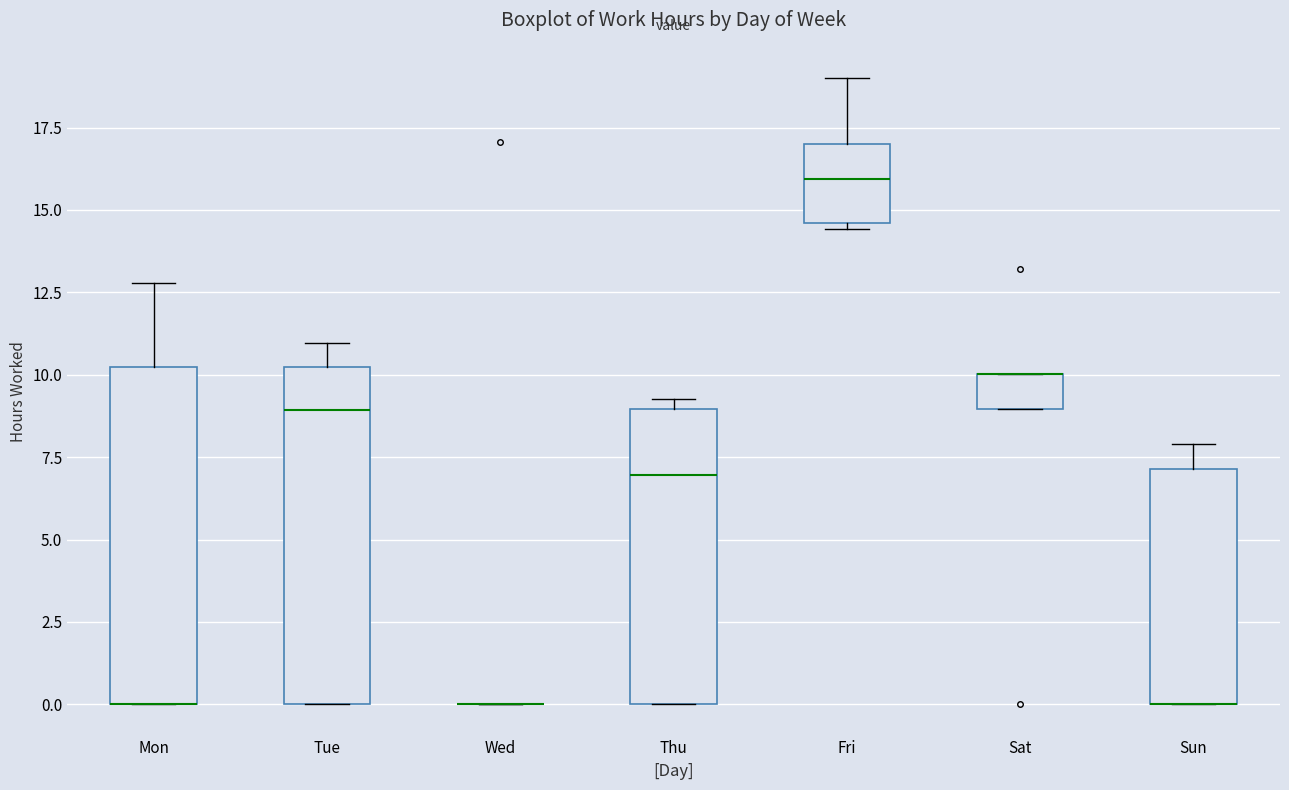

Reading left to right, read every box against the y-axis: the position of its median line, the range the box covers, and the ends of its whiskers. The values are not printed on the chart, so give them approximately, as read against the axis.

Mon: median 0.0 (drawn on the box's lower edge), box 0.0 to 10.0, whiskers 0.0 to 13.0
Tue: median 9.0, box 0.0 to 10.0, whiskers 0.0 to 11.0
Wed: box collapsed to a line at 0.0, whiskers 0.0 to 0.0
Thu: median 7.0, box 0.0 to 9.0, whiskers 0.0 to 9.5
Fri: median 16.0, box 14.5 to 17.0, whiskers 14.5 (just below the box's lower edge) to 19.0
Sat: median 10.0 (drawn on the box's upper edge), box 9.0 to 10.0, whiskers 9.0 to 10.0
Sun: median 0.0 (drawn on the box's lower edge), box 0.0 to 7.0, whiskers 0.0 to 8.0